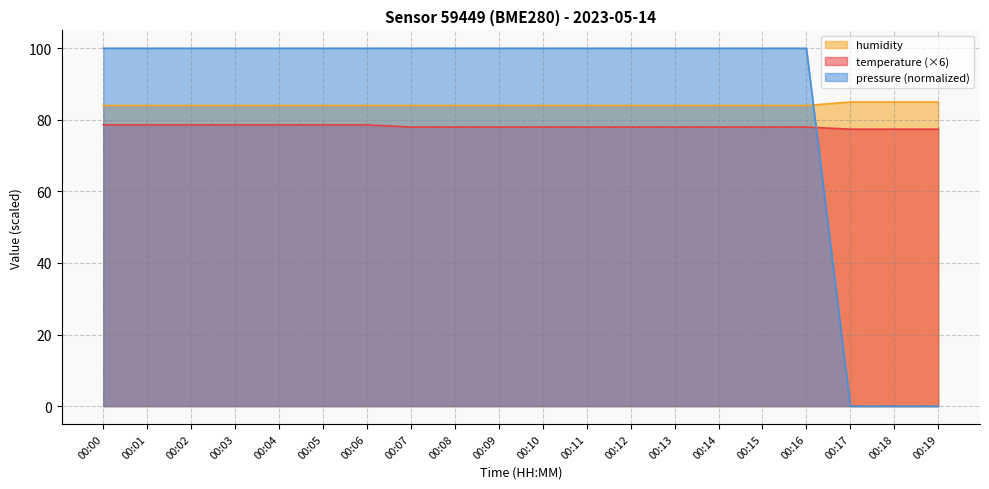

What is the average value of the humidity series?

84.2